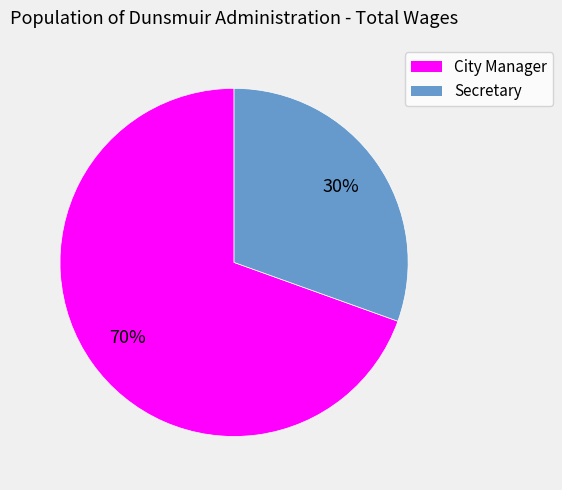

Approximately how many times larger is the value at Secretary compared to City Manager?

0.4